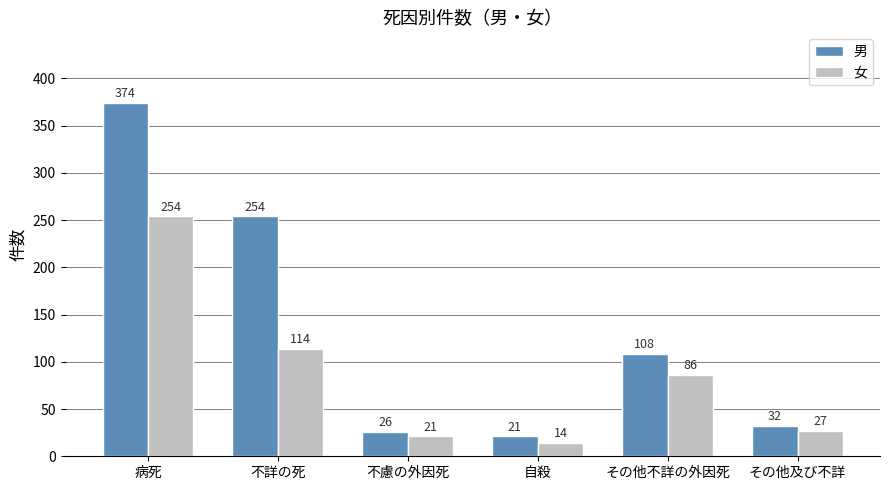

What is the difference between the 女 values at その他及び不詳 and その他不詳の外因死?

59